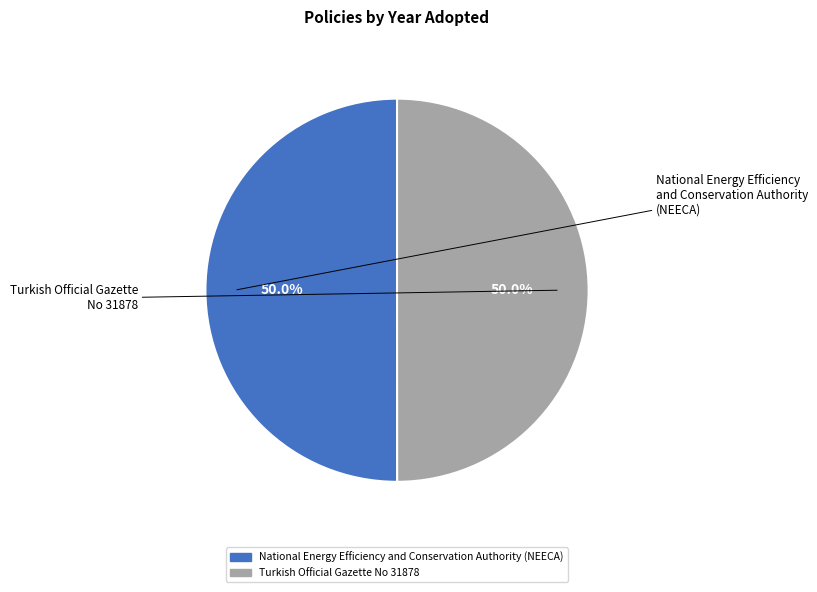

What percentage is the Turkish Official Gazette No 31878 slice, to the nearest percent?

50%